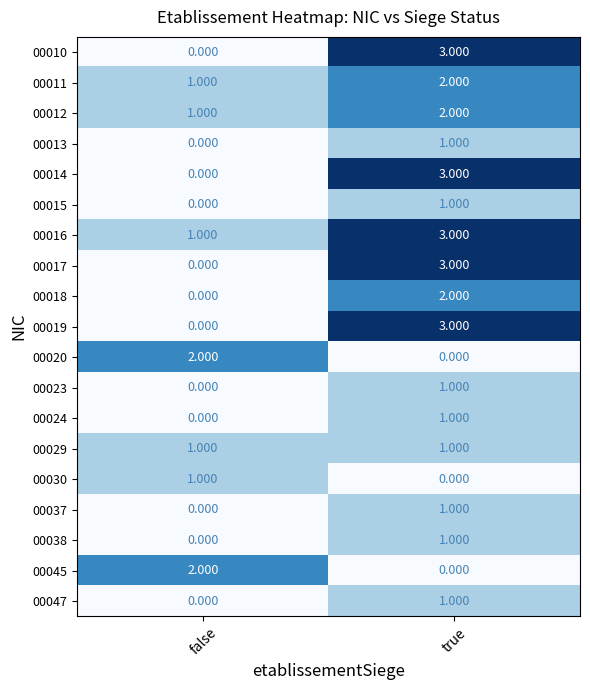

Which category has the highest value in the 00037 series?

true